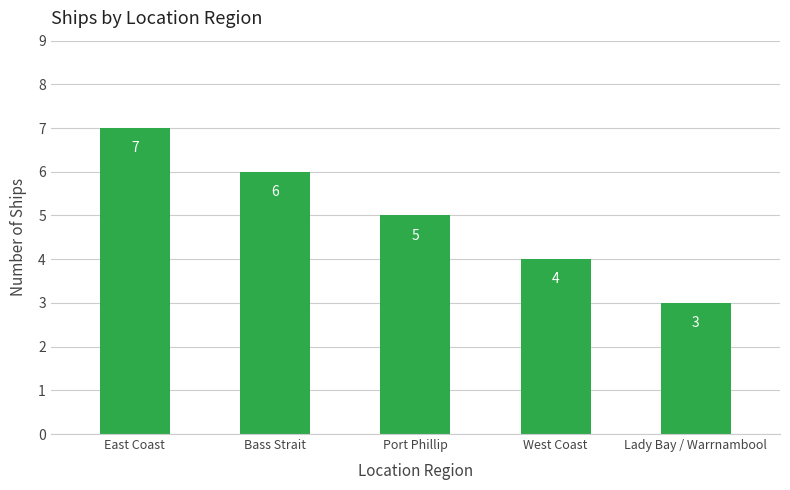

Are the bars grouped side by side (vs. stacked)?

No